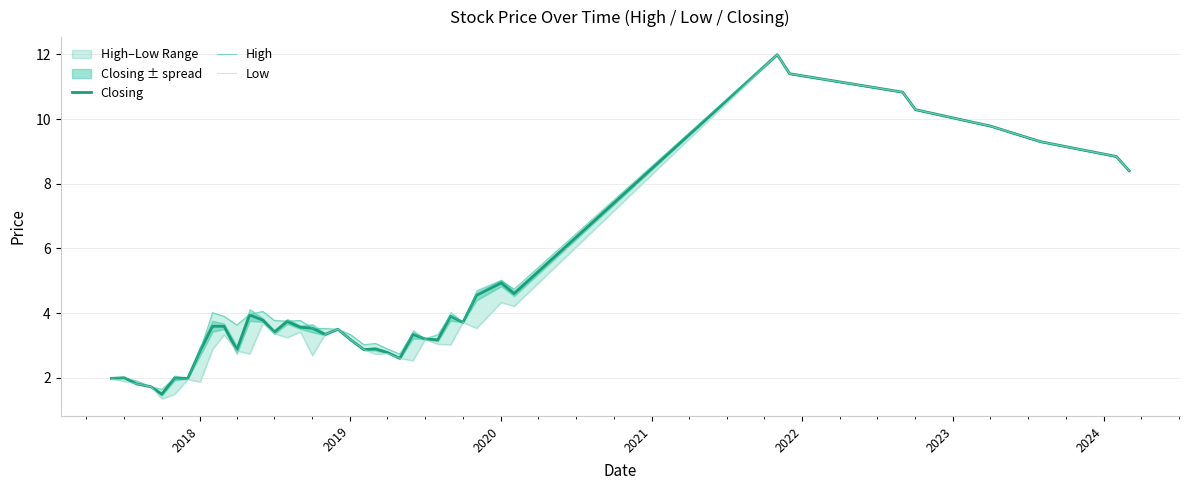

What is the lowest value of the Closing series?

1.5